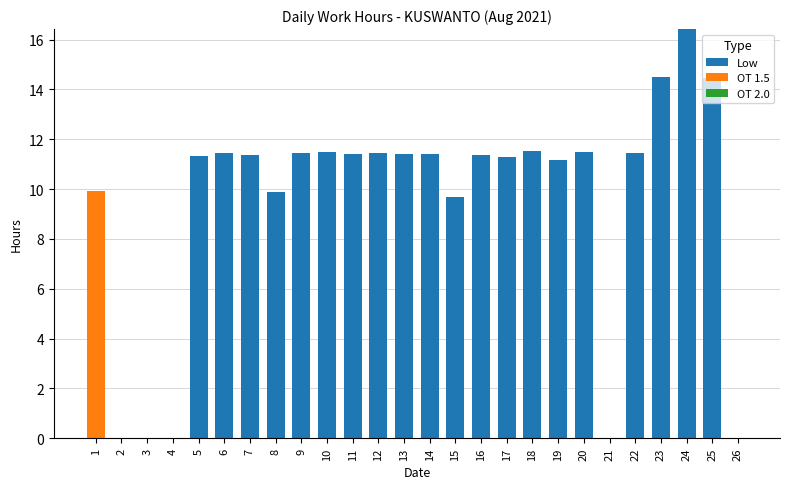

The value of Low at 14 is 11.4. True or false?

True